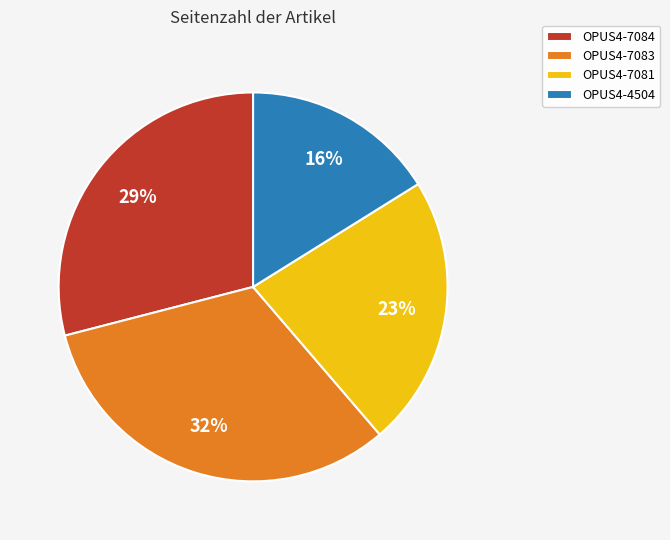

The OPUS4-7083 slice represents 44% of the pie. True or false?

False